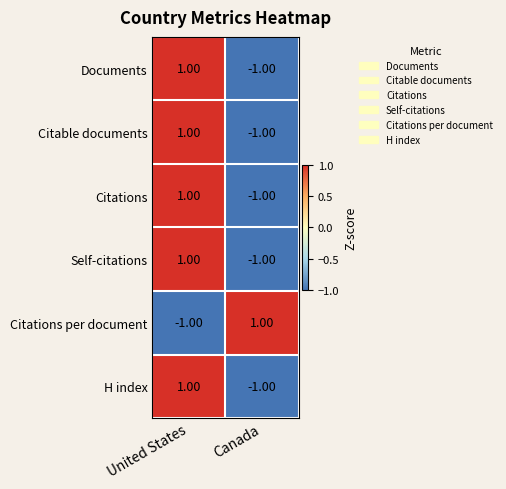

At how many categories does at least one series exceed 0?

2